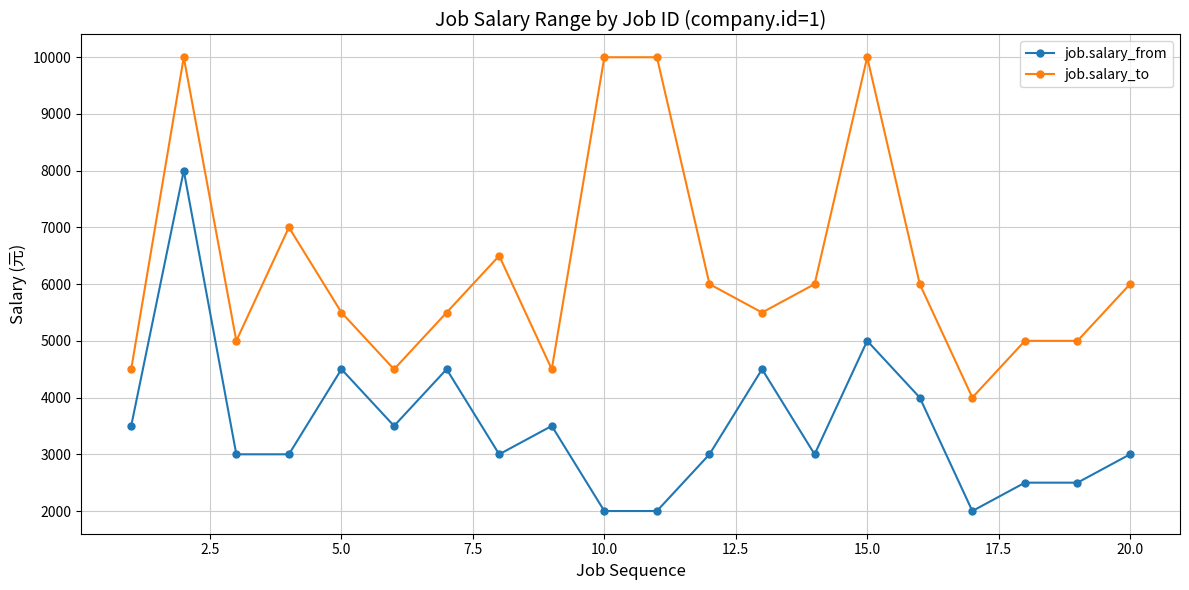

What is the greatest value displayed?

10000